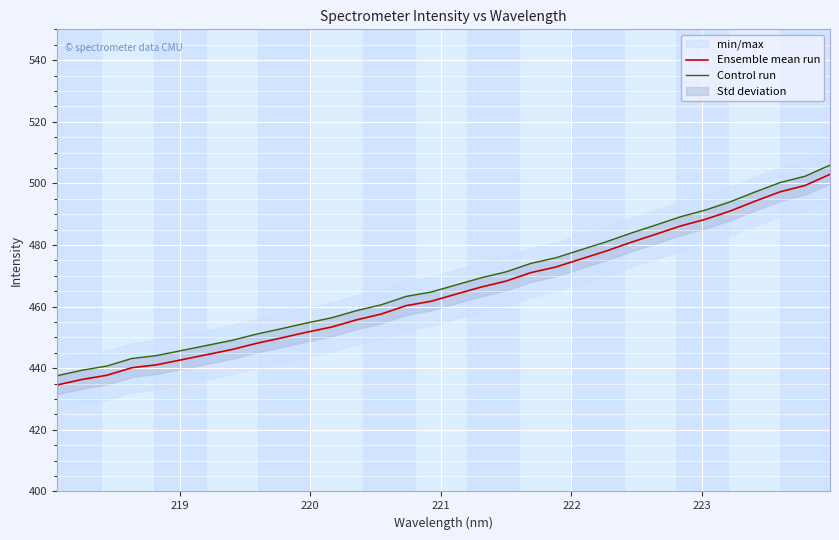

How many data points does each series have?

32